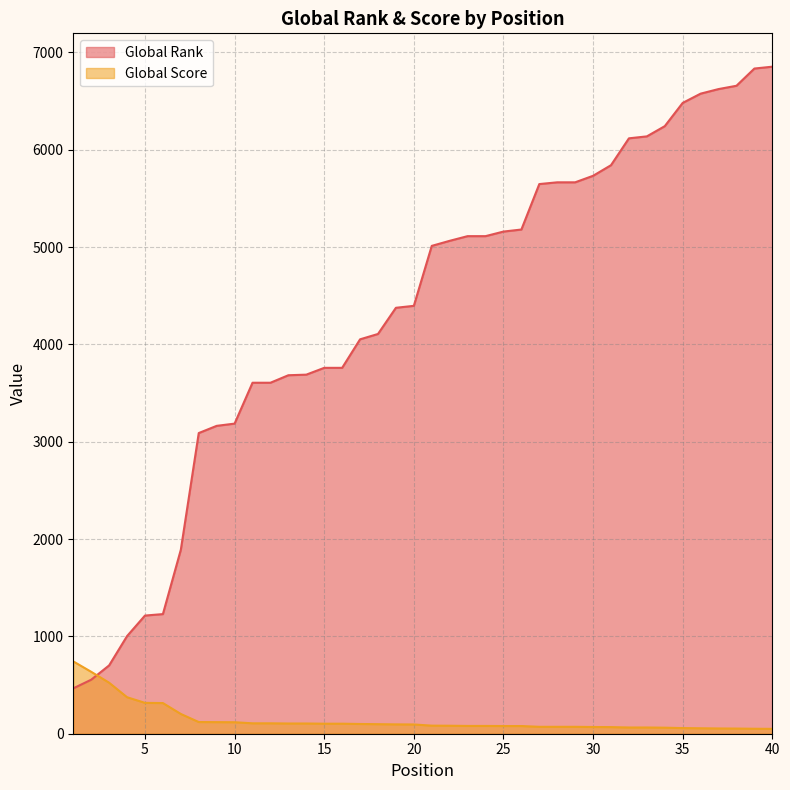

Between 14 and 28, which series saw the biggest shift?

Global Rank